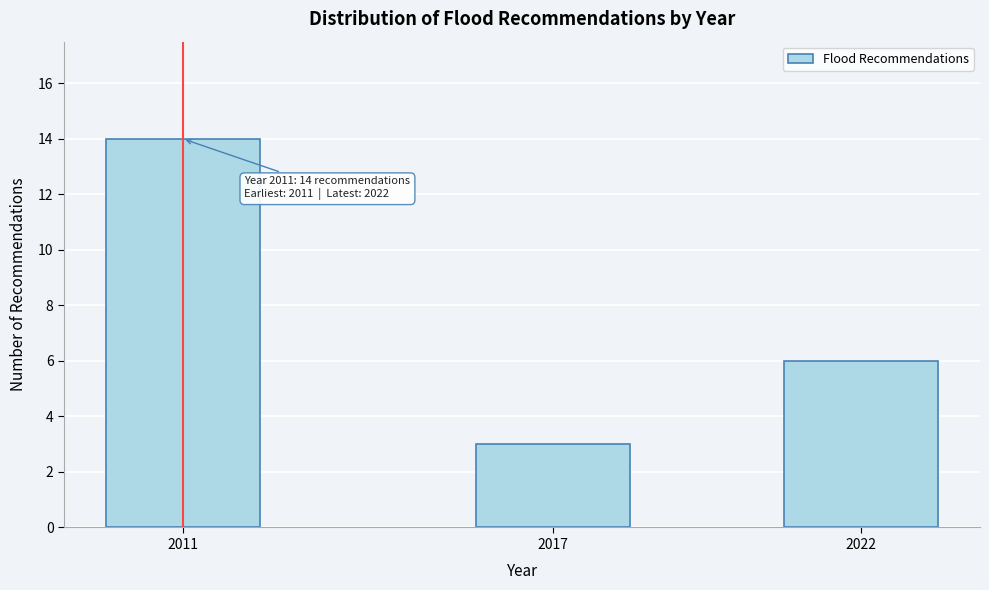

Reading right to left, extract all data points from this chart.

2022=6	2017=3	2011=14